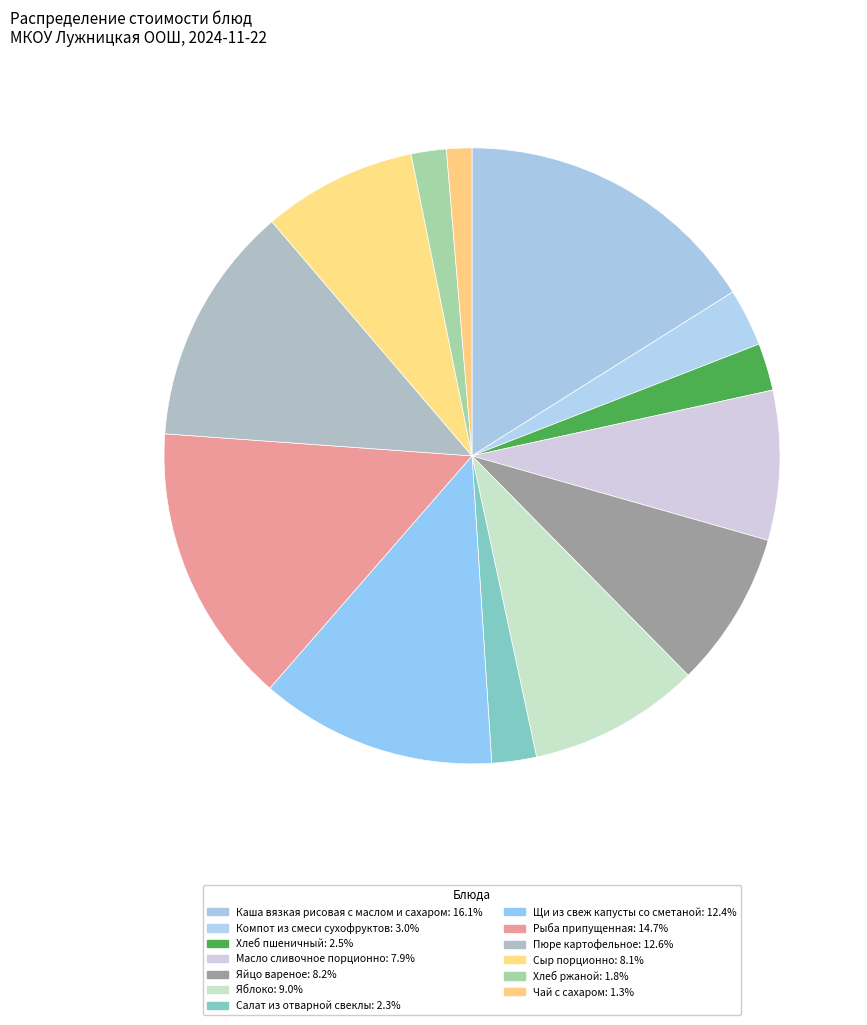

How many slices are in this pie chart?

13